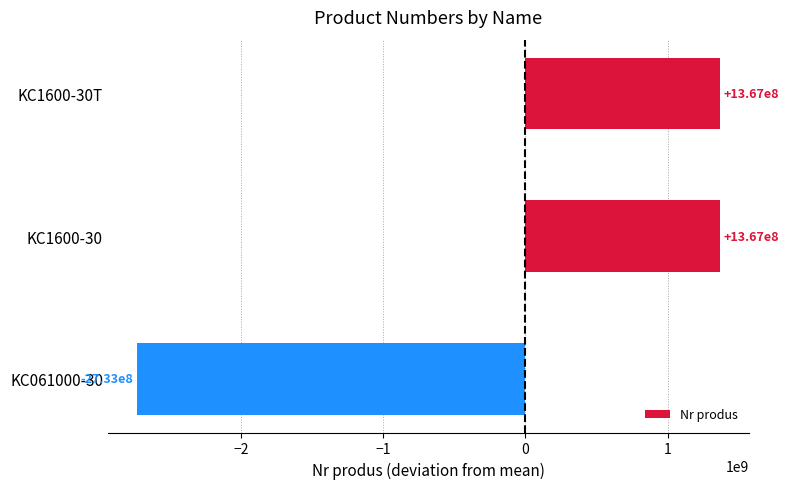

What is the change in value from KC1600-30T to KC061000-30?

-4100236746.0